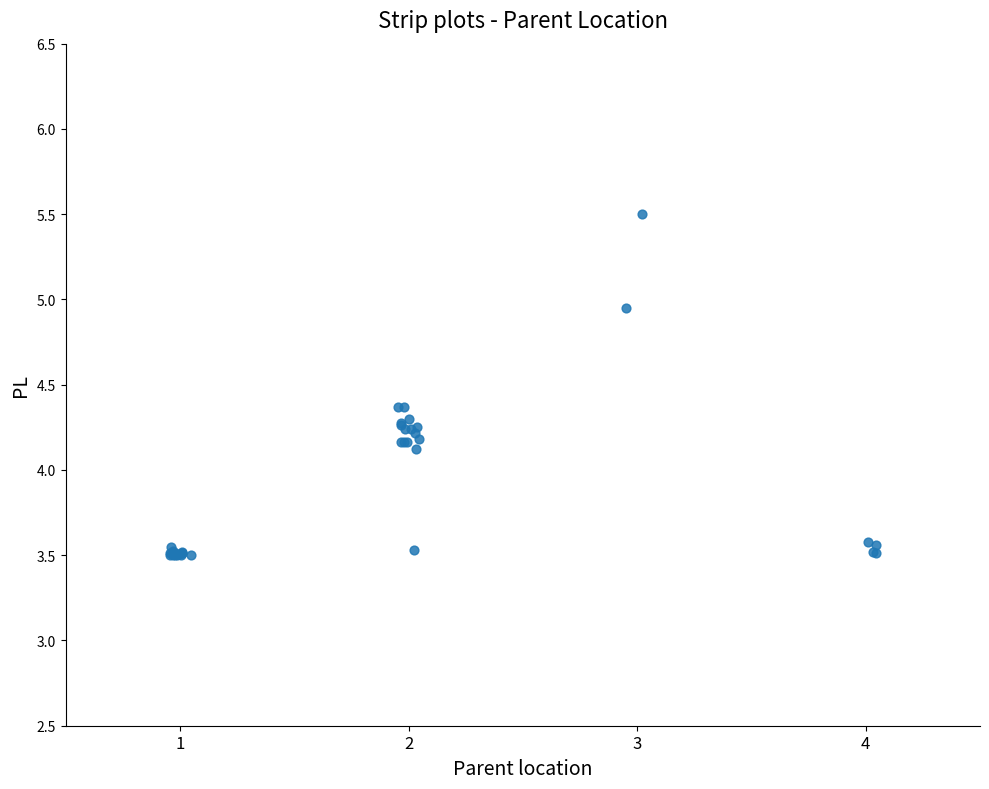

What Y value in the scatter plot is closest to 4?

4.1